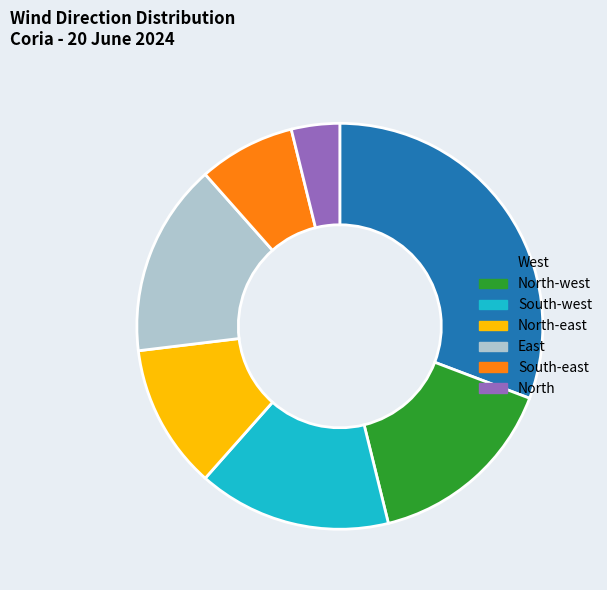

Does South-west represent more than half of the total?

No